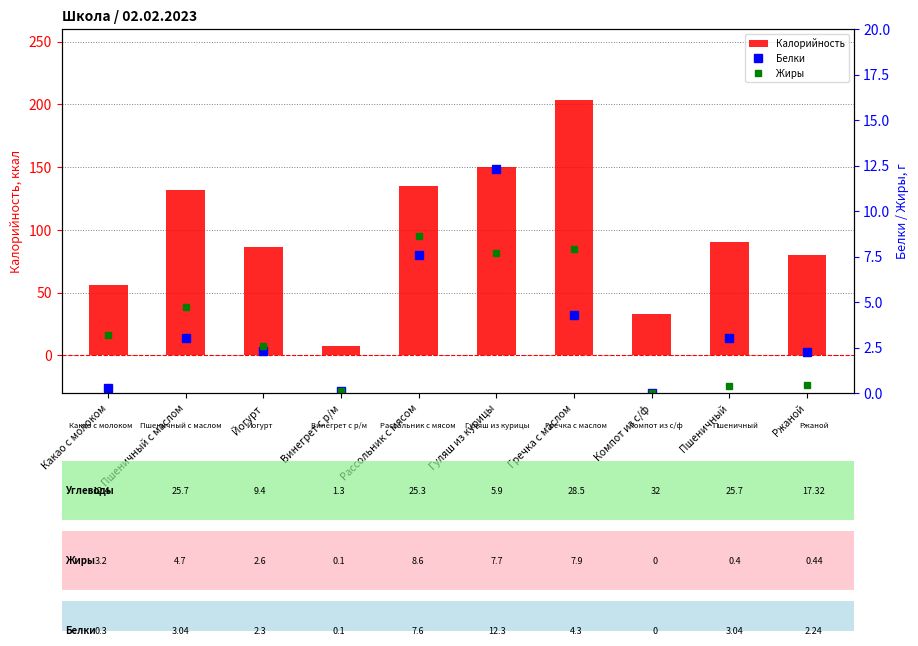

What is the sum of the Белки values at Пшеничный and Гречка с маслом?

7.3